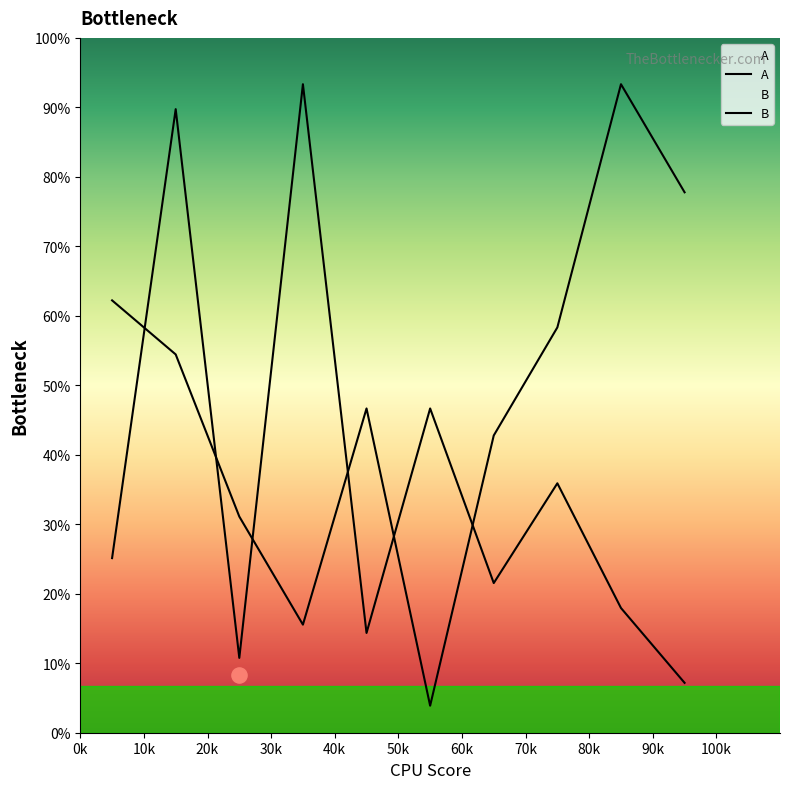

Which series has the largest total across all categories?

A